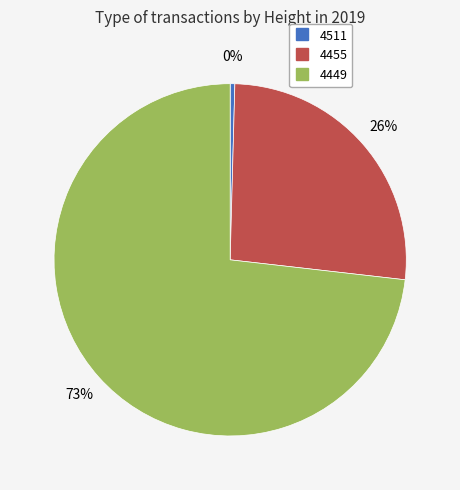

Which category has the biggest portion of the pie?

4449